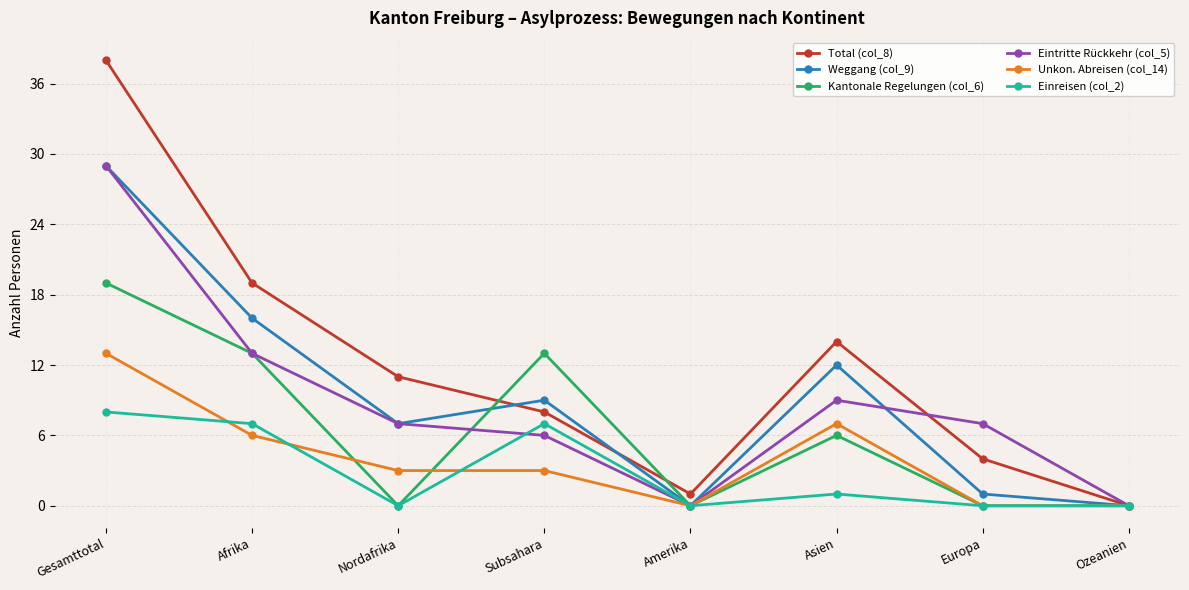

What position from the right is Amerika?

4